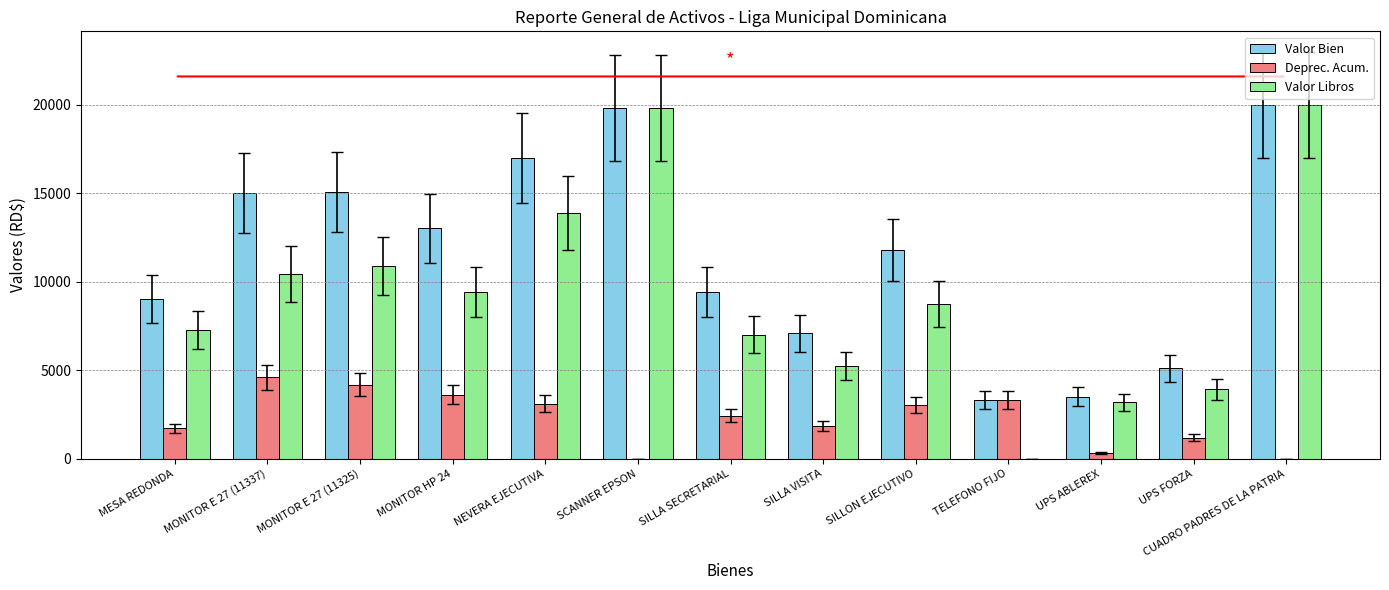

Is it true that Valor Libros equals 8751.9 at SILLON EJECUTIVO?

True